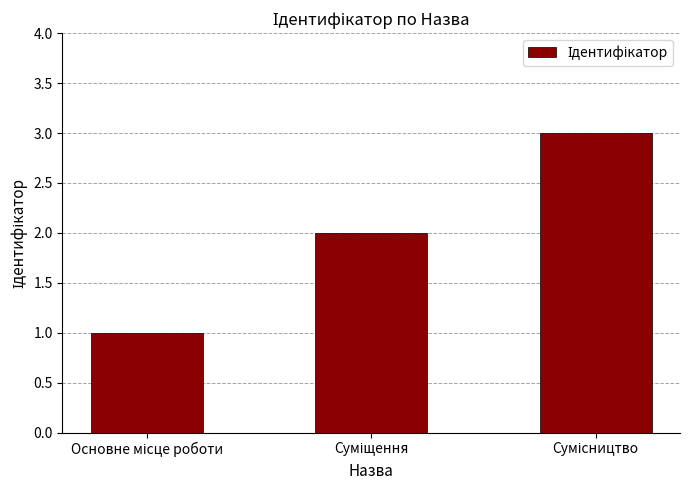

What is the sum of all values?

6